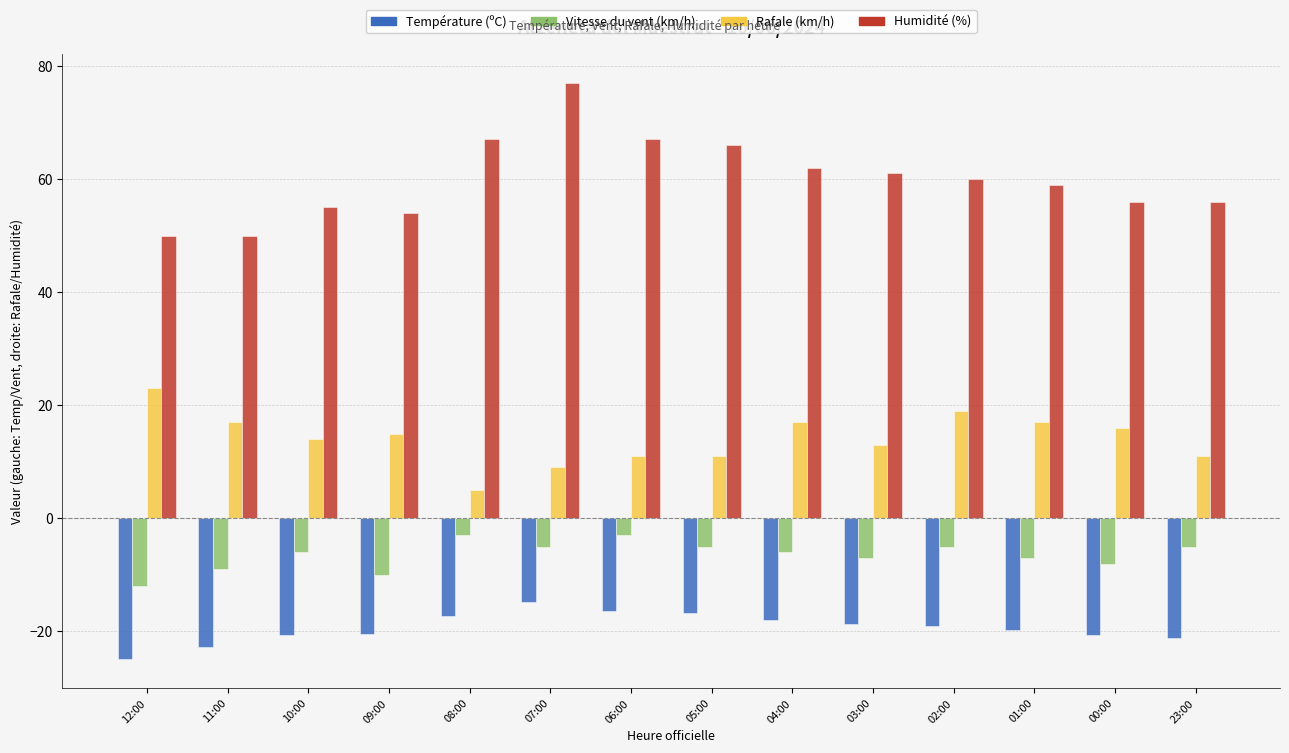

True or false: Humidité (%) has a value of 50.0 at 12:00.

True